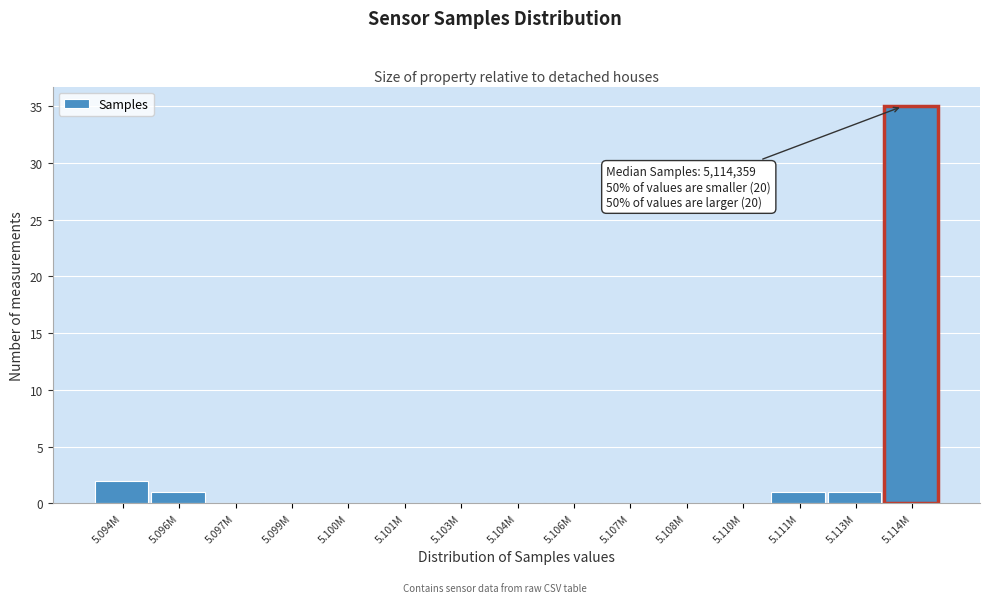

Reading right to left, extract all data points from this chart.

5.114M=35	5.113M=1	5.111M=1	5.110M=0	5.108M=0	5.107M=0	5.106M=0	5.104M=0	5.103M=0	5.101M=0	5.100M=0	5.099M=0	5.097M=0	5.096M=1	5.094M=2